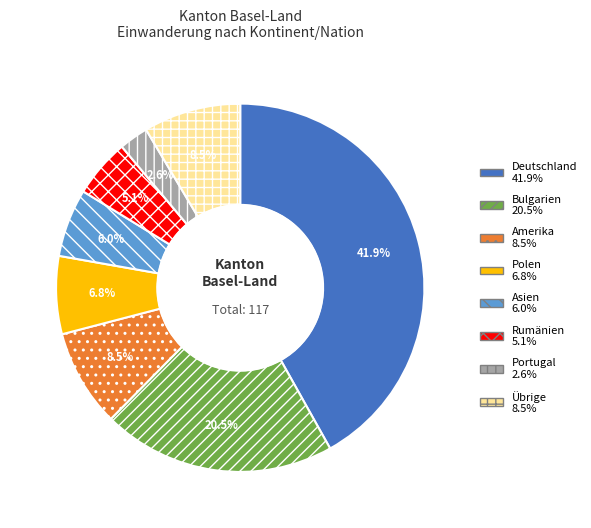

To the nearest percent, what is the difference between the Übrige and Bulgarien slice percentages?

12%